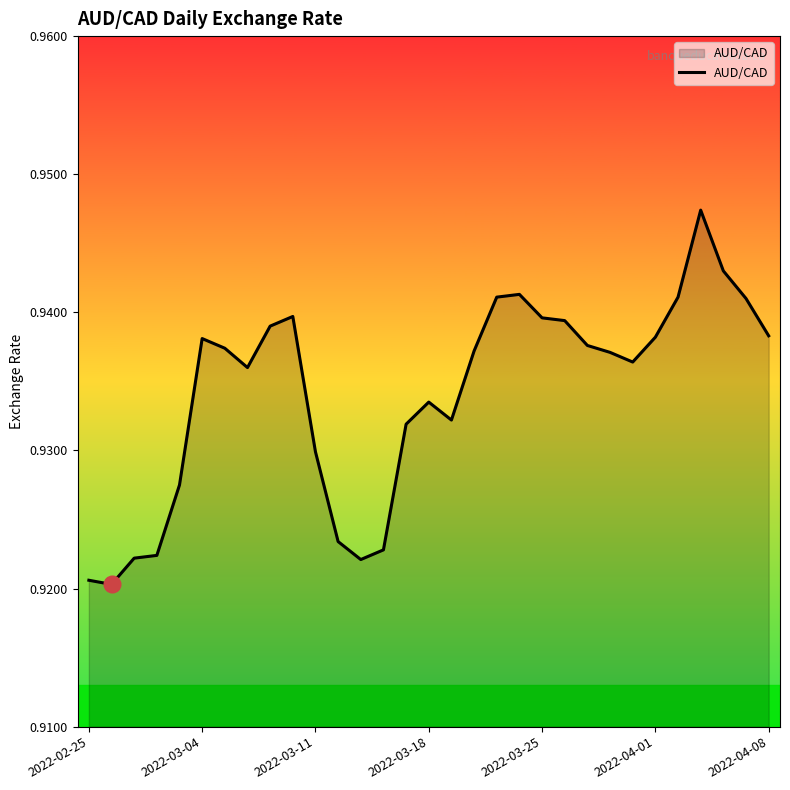

Does the chart have visible grid lines?

No